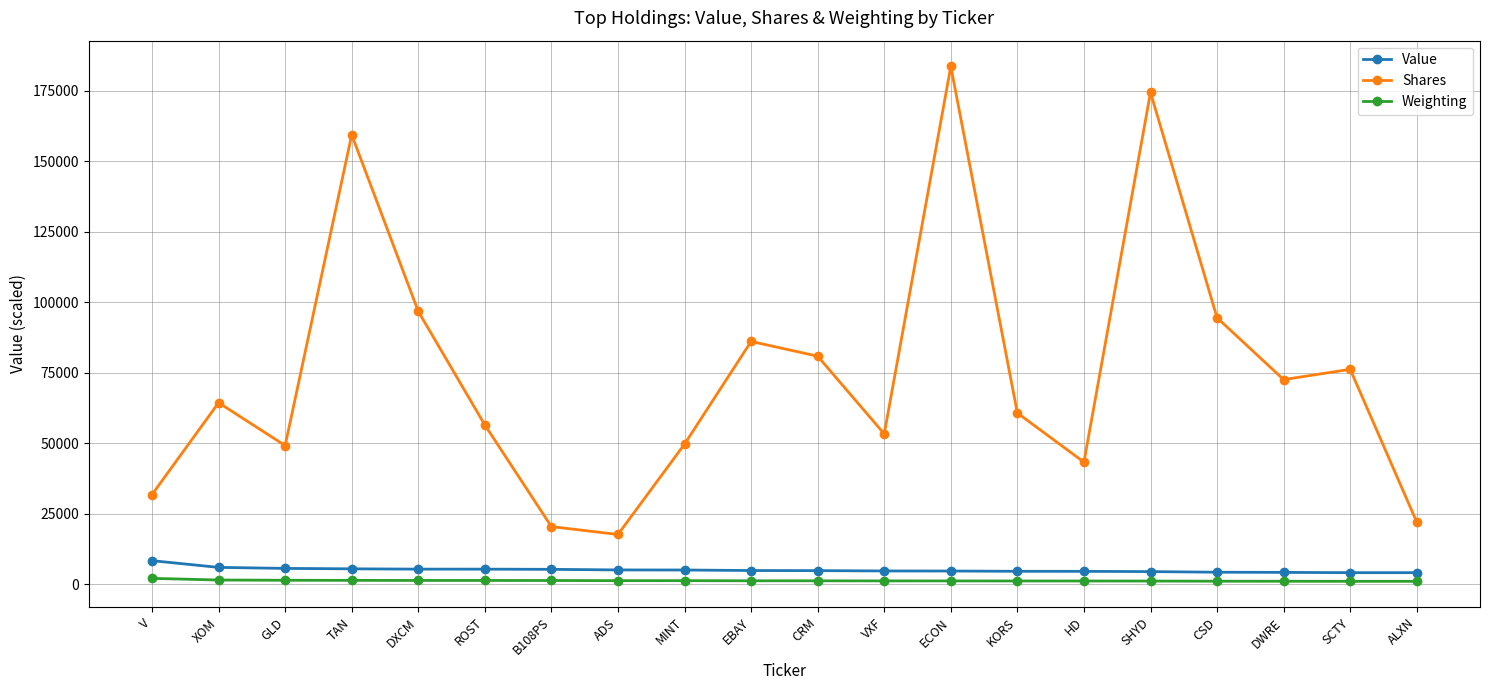

At ROST, list the series in order from largest to smallest.

Shares, Value, Weighting